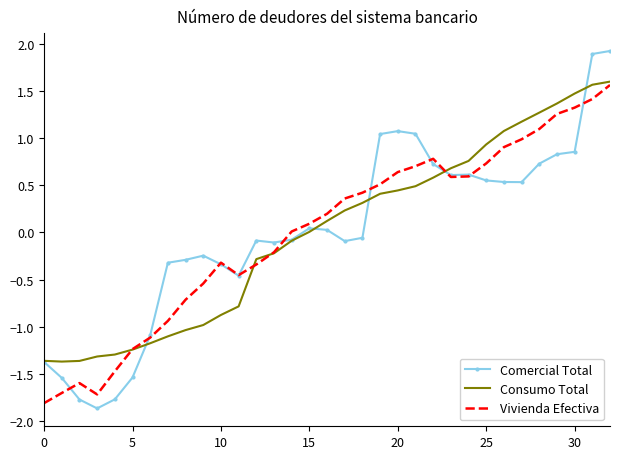

Which series has the widest spread of values?

Comercial Total